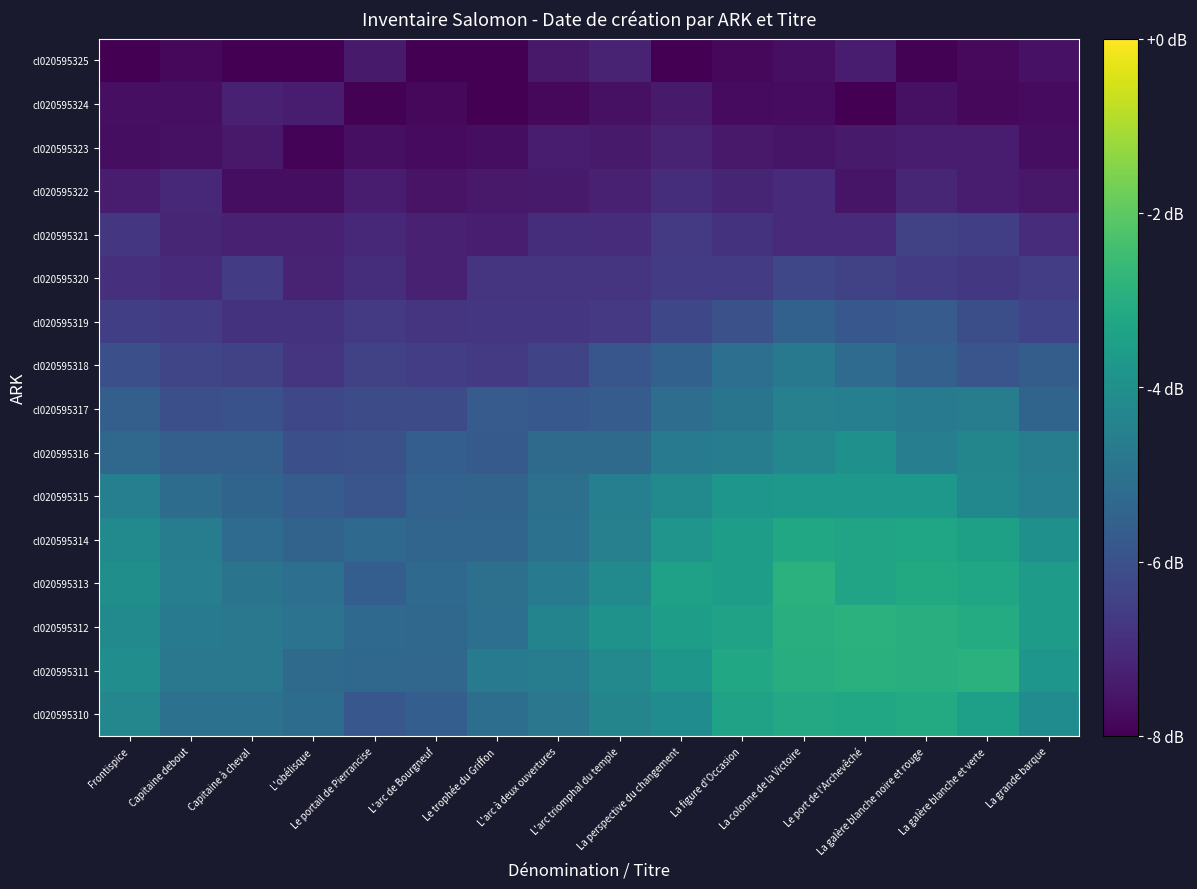

What is the greatest value displayed?

-2.9